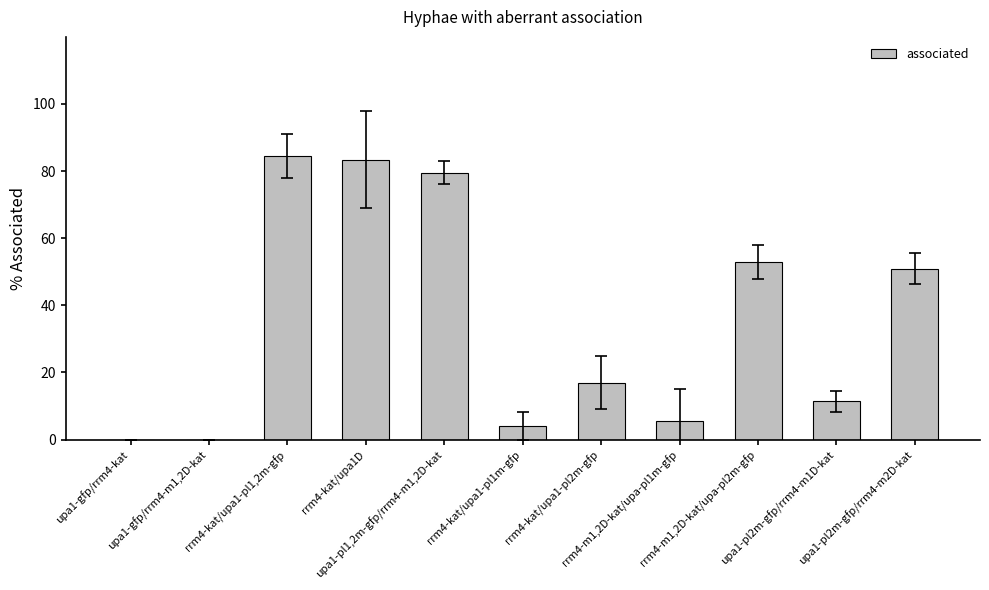

Are the bars horizontal?

No